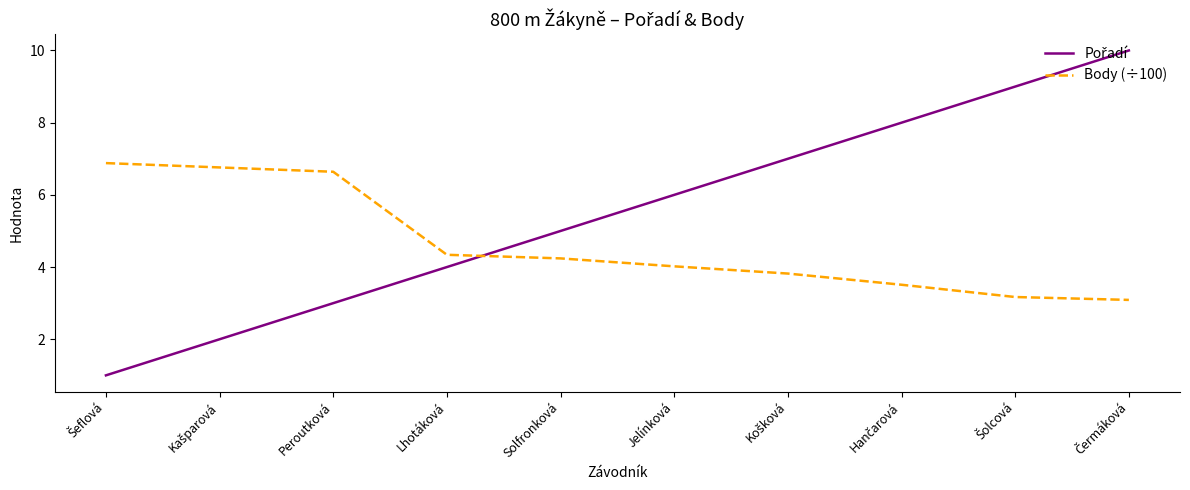

Is it true that Body (÷100) equals 6.8 at Lhotáková?

False